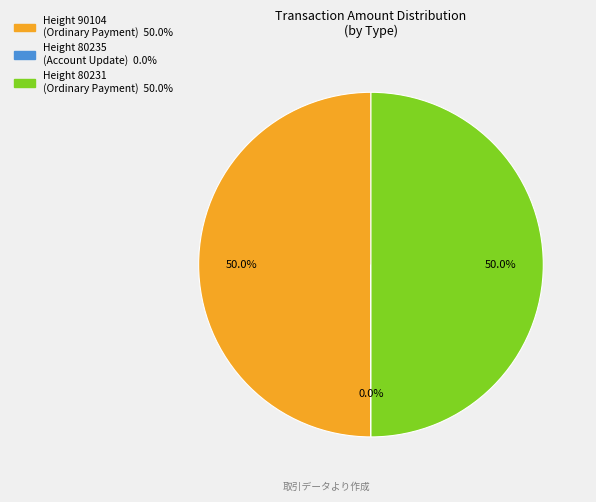

Approximately how many times larger is the value at Height 90104 (Ordinary Payment) compared to Height 80231 (Ordinary Payment)?

1.0